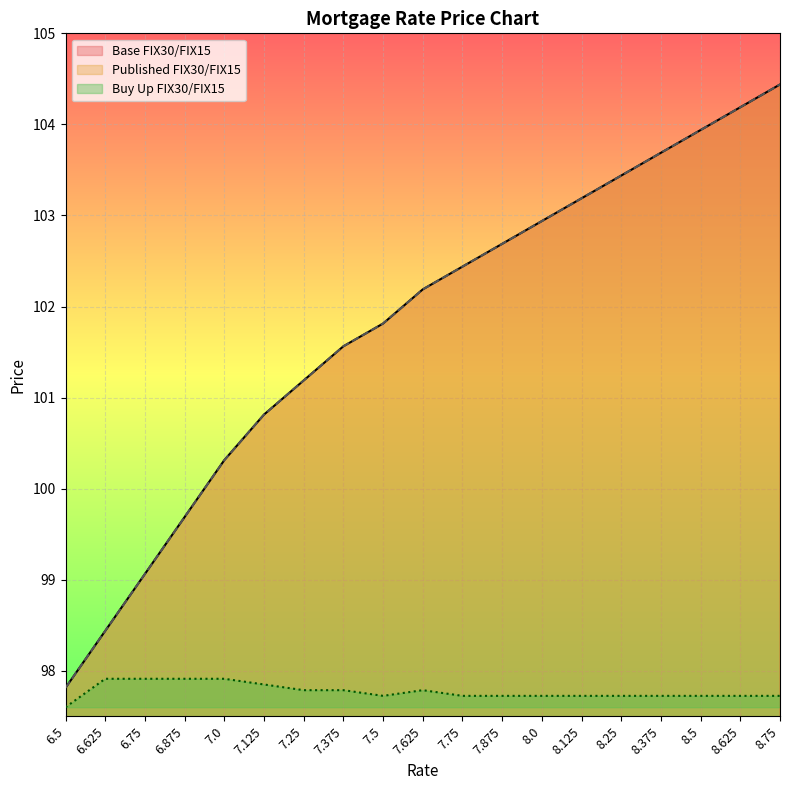

At which category is the sum across all series the highest?

8.75